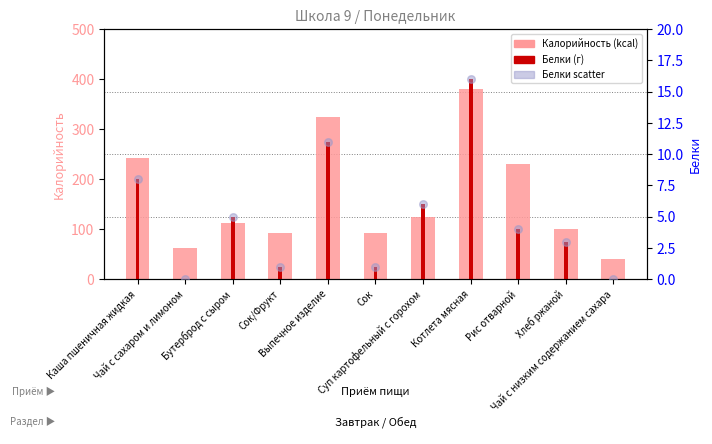

Which series has the widest spread of Y values?

Калорийность